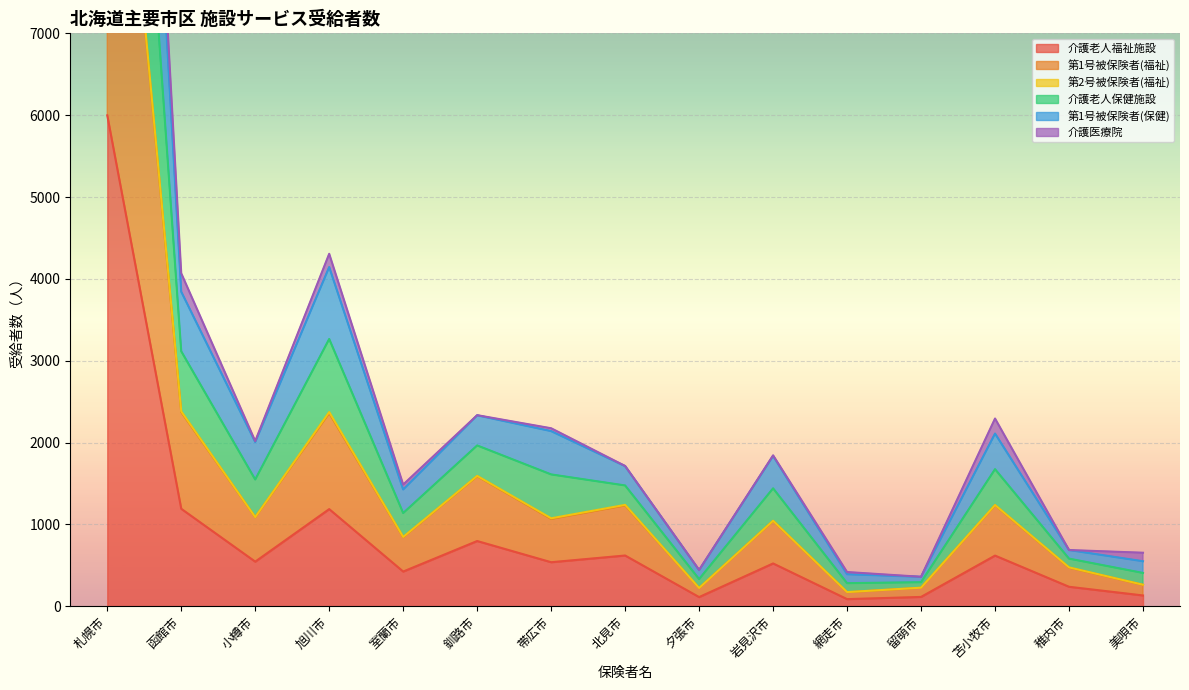

What is the maximum value for 介護老人福祉施設?

5998